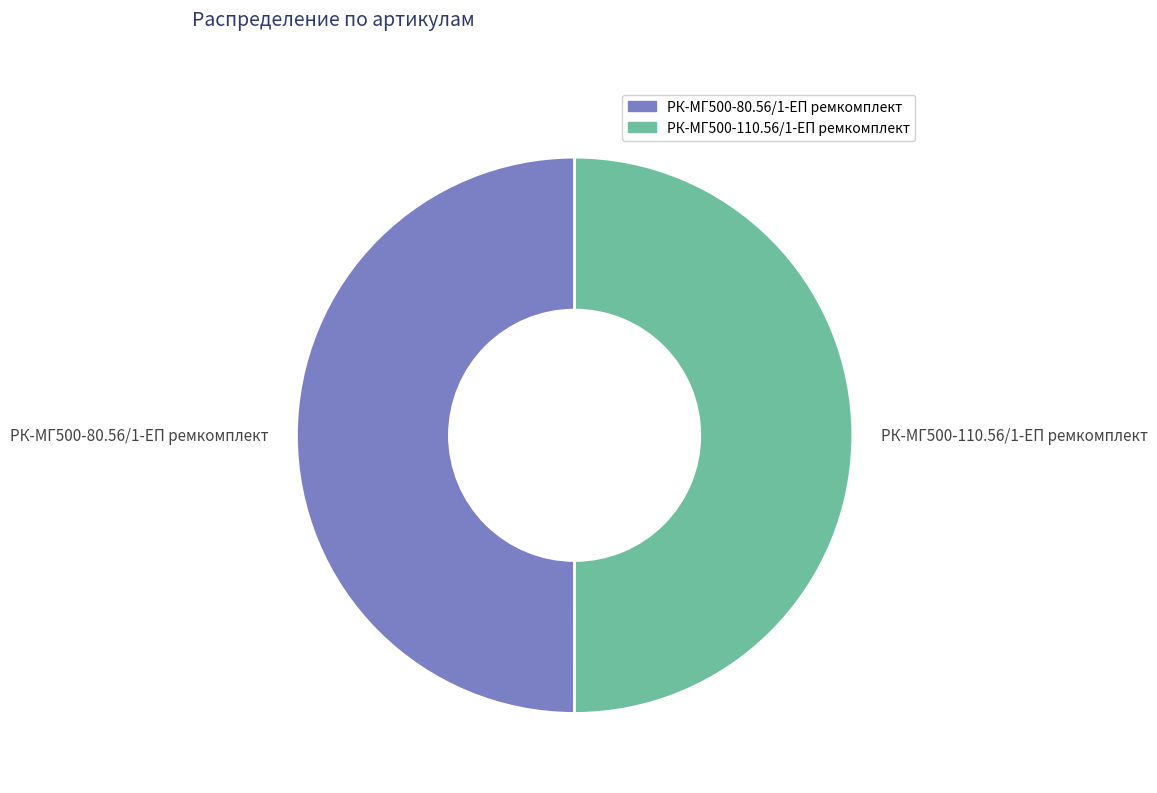

Approximately how many times larger is the value at РК-МГ500-110.56/1-ЕП ремкомплект compared to РК-МГ500-80.56/1-ЕП ремкомплект?

1.0